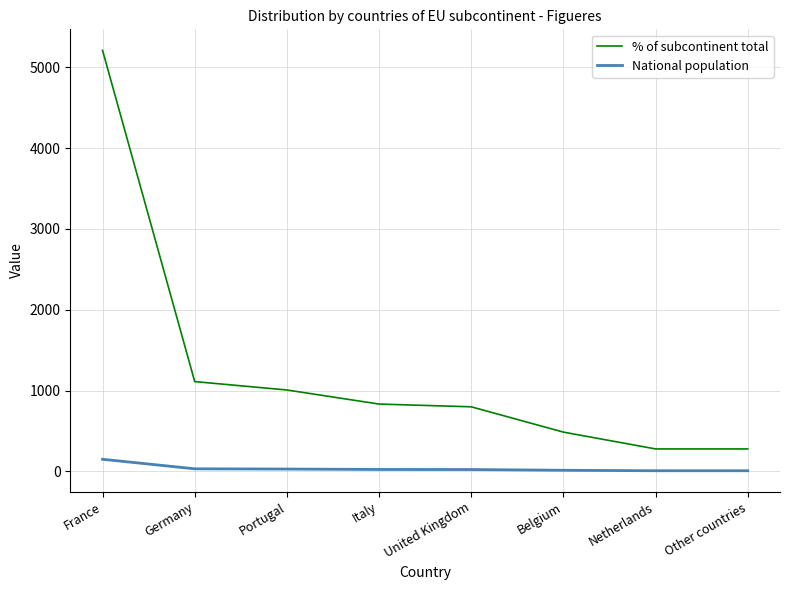

How many distinct data groups are displayed?

2